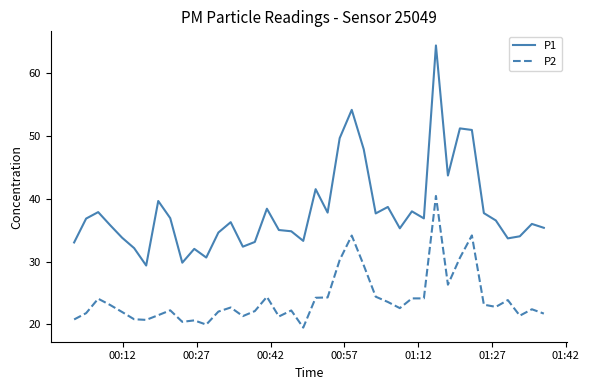

True or false: P2 and P1 cross at least once.

False